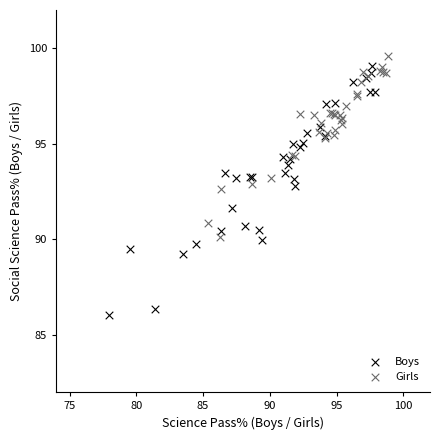

Which series reaches the minimum Y coordinate?

Boys